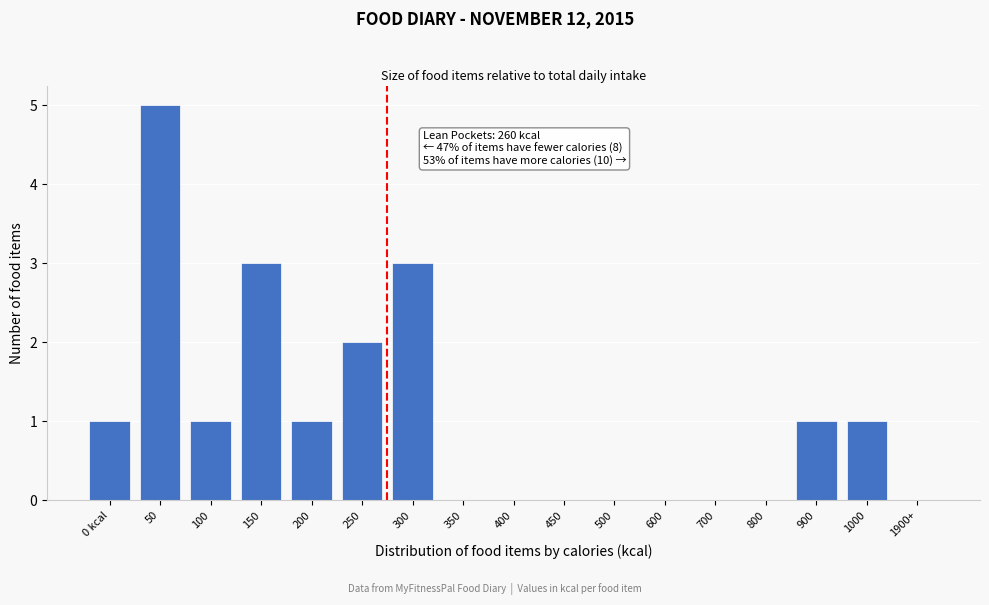

Reading right to left, transcribe all the data shown in this chart.

1900+=0	1000=1	900=1	800=0	700=0	600=0	500=0	450=0	400=0	350=0	300=3	250=2	200=1	150=3	100=1	50=5	0 kcal=1